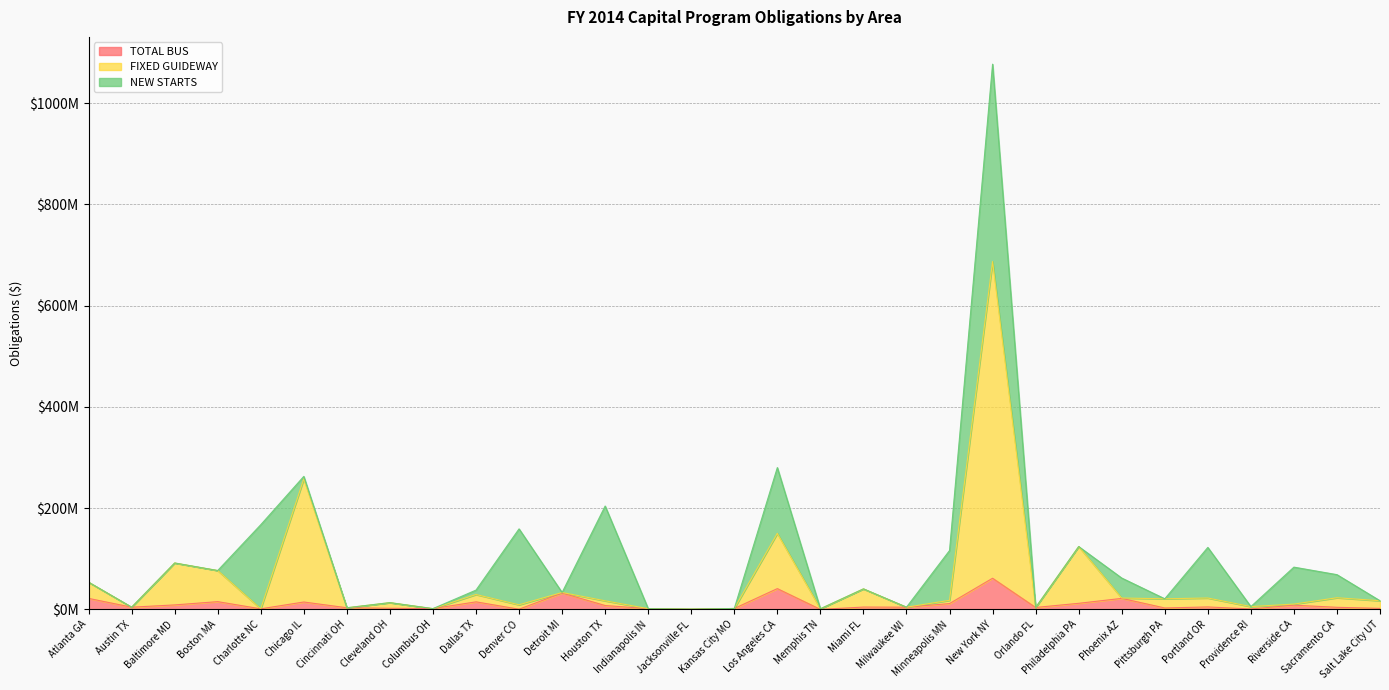

What are all the series names shown in the legend?

TOTAL BUS, FIXED GUIDEWAY, NEW STARTS